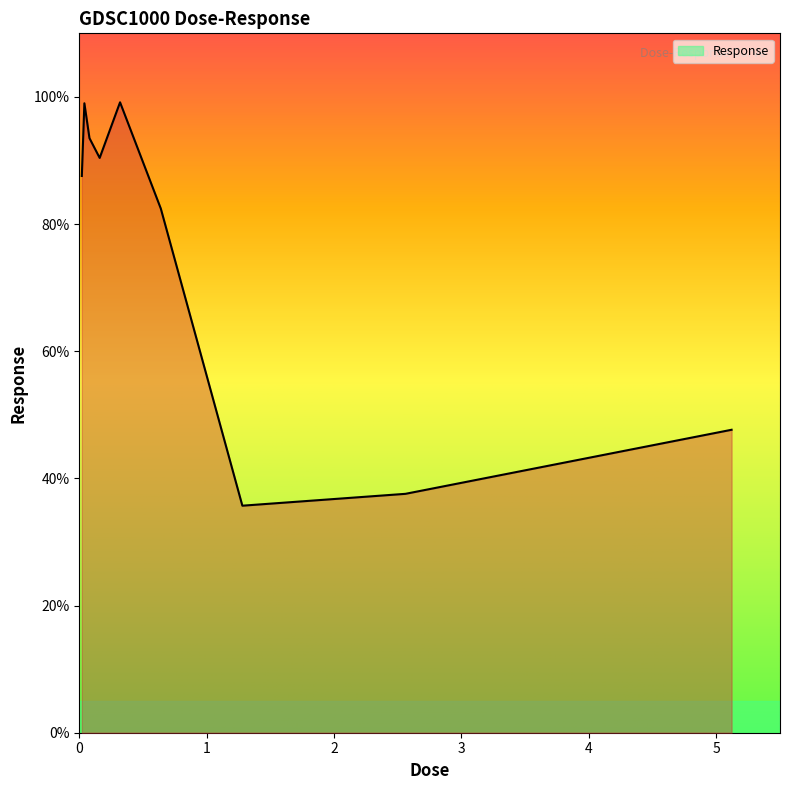

What is the difference between the maximum and minimum values?

63.4